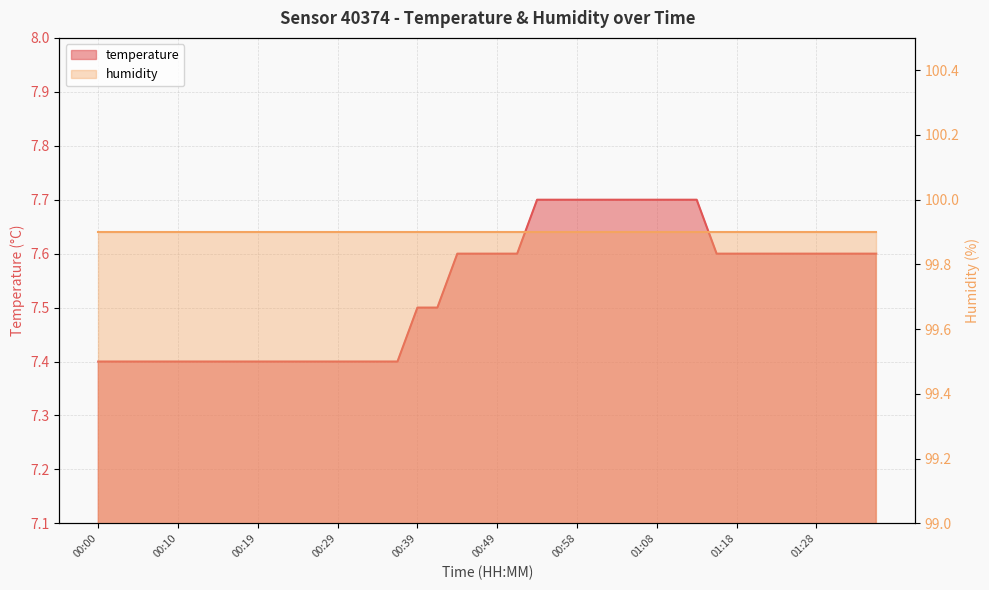

What is the label of the 39th point from the right?

00:02